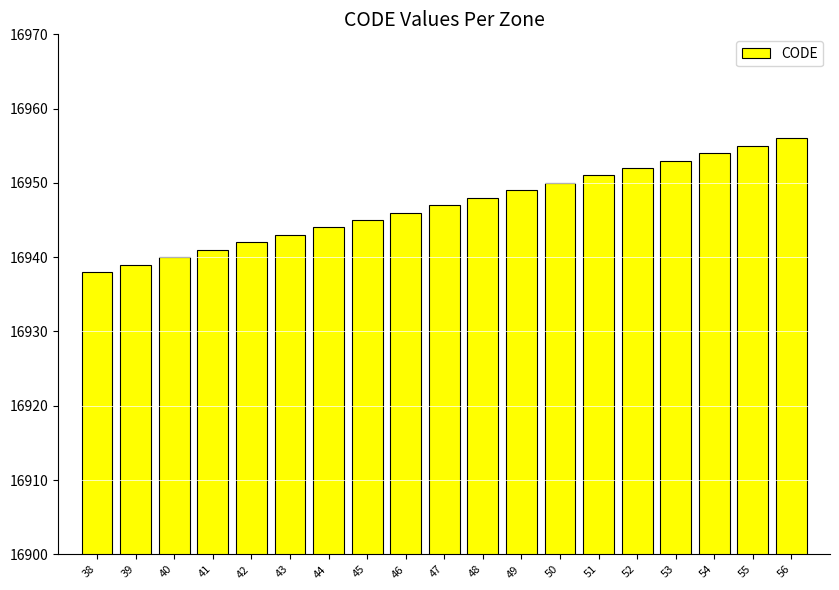

What is the value of the 12th bar from the left?

16949